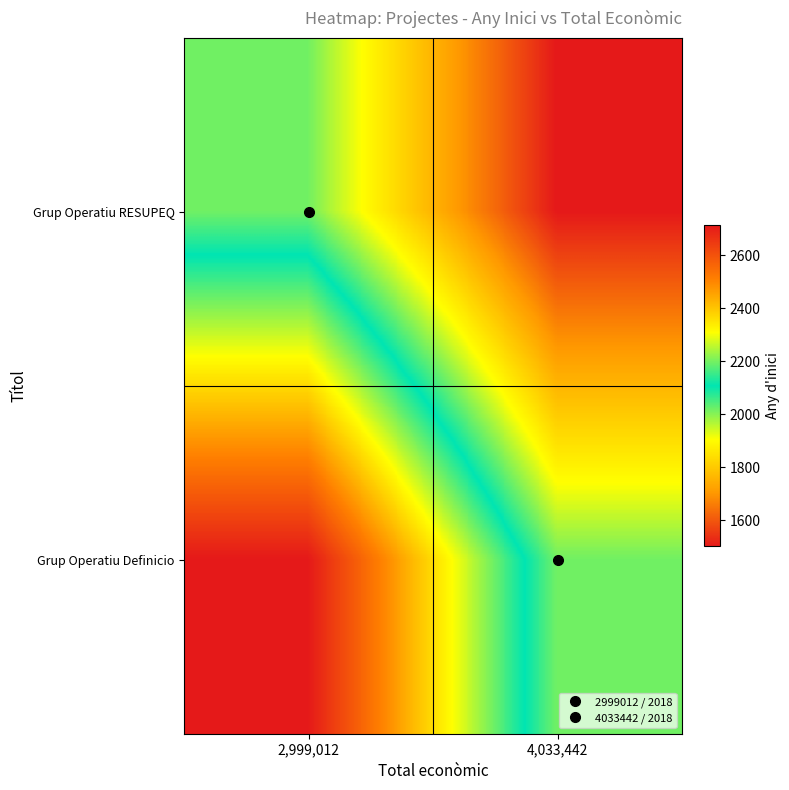

At how many categories does at least one series exceed 2253?

1